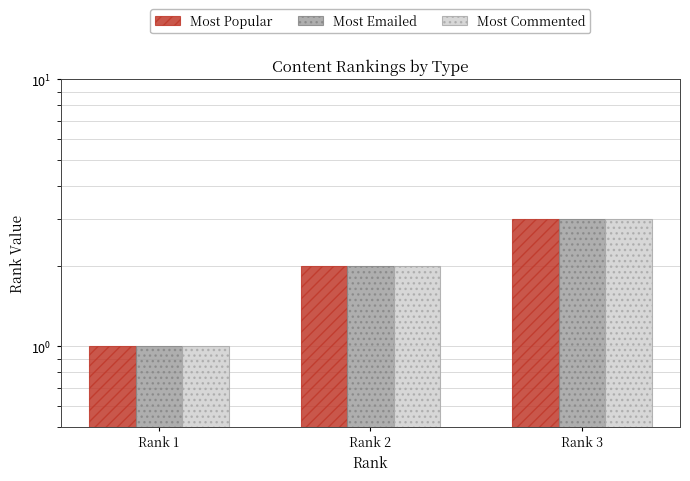

Reading left to right, extract all data points from this chart.

Most Popular: Rank 1=1	Rank 2=2	Rank 3=3
Most Emailed: Rank 1=1	Rank 2=2	Rank 3=3
Most Commented: Rank 1=1	Rank 2=2	Rank 3=3